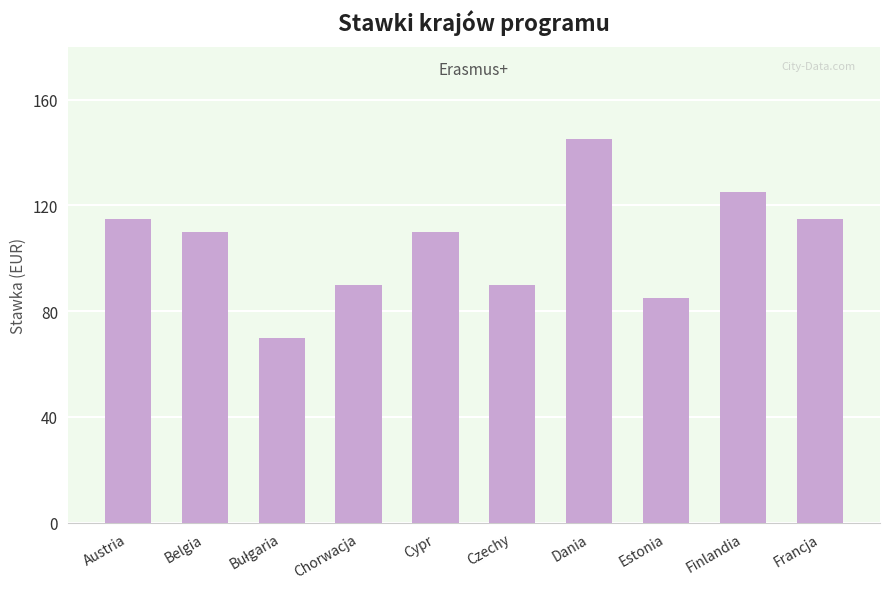

The value at Estonia is 125. True or false?

False